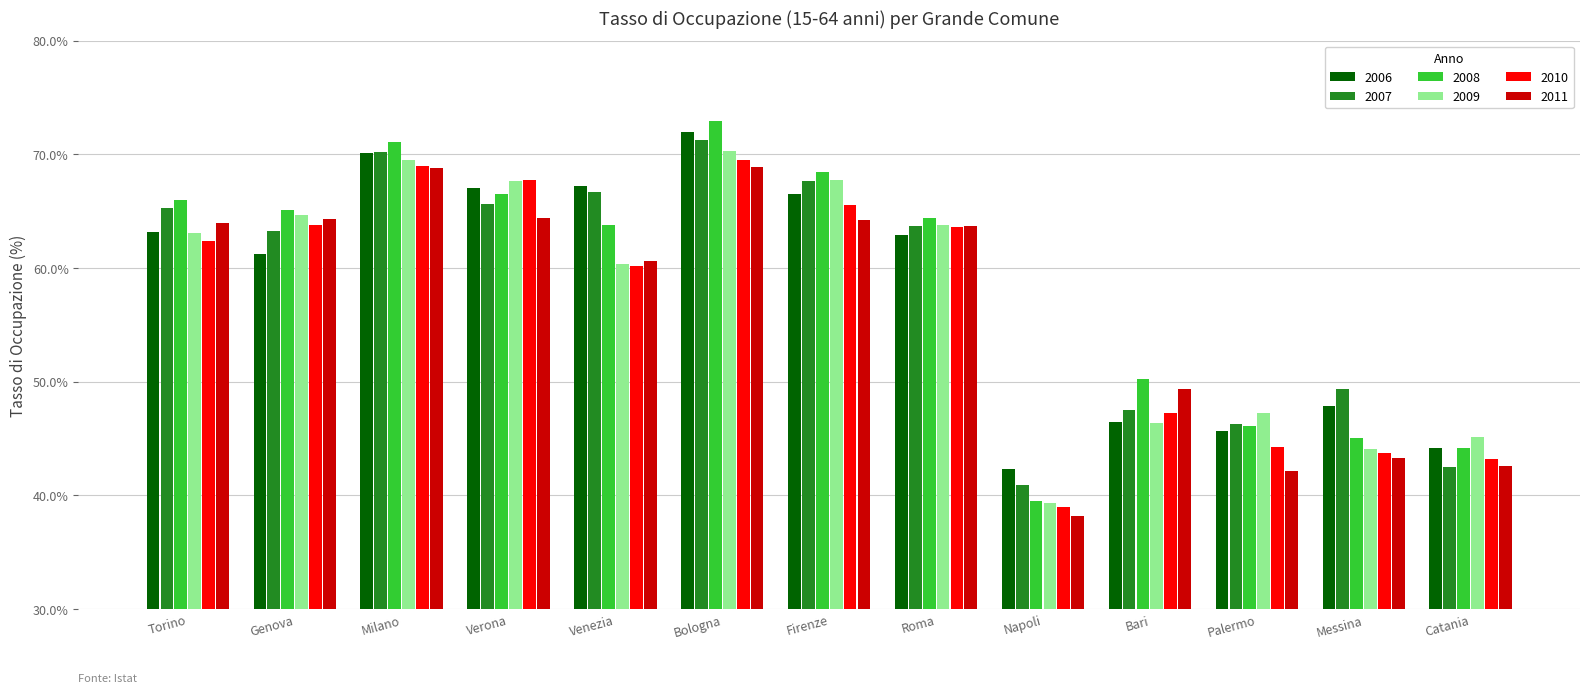

How many bars are there in each group?

6